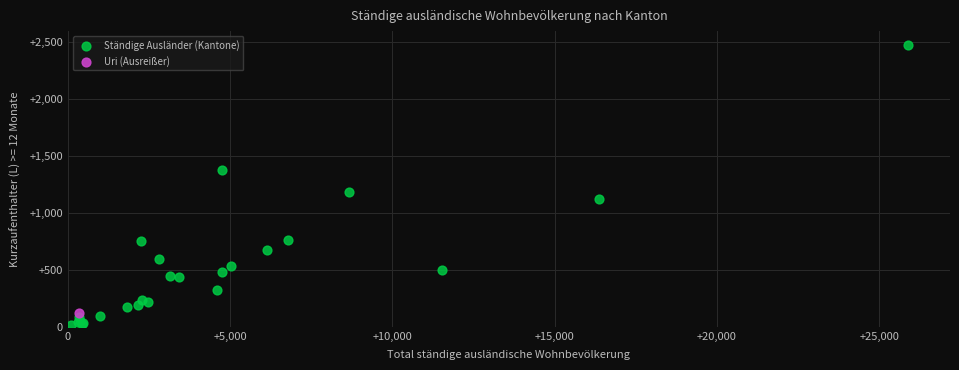

What are all the series names shown in the legend?

Ständige Ausländer (Kantone), Uri (Ausreißer)